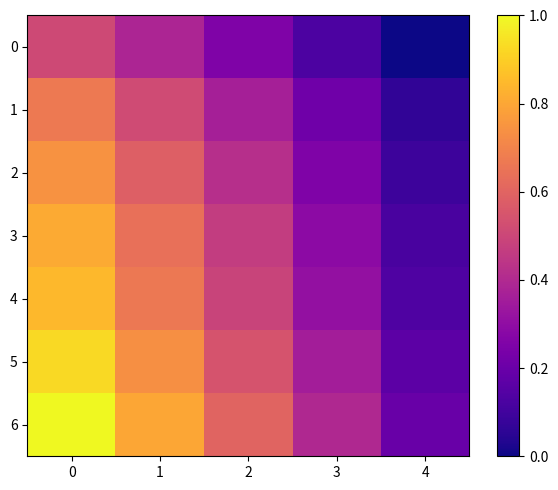

At which label is 5 closest to 0?

4